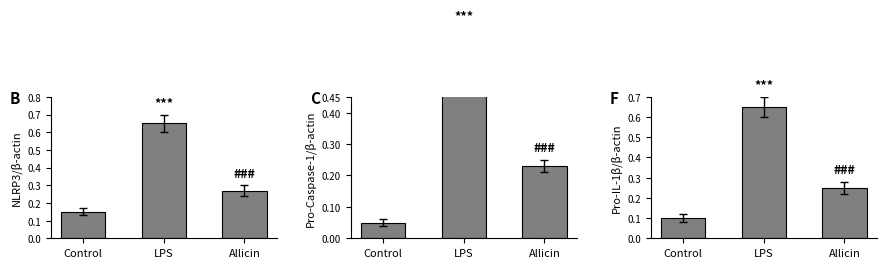

List the series in order of their peak value, highest first.

NLRP3/β-actin, Pro-IL-1β/β-actin, Pro-Caspase-1/β-actin